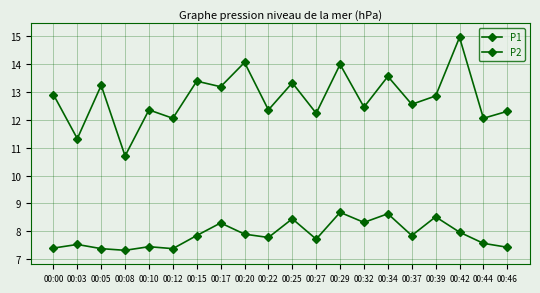

Which series has the largest total across all categories?

P1